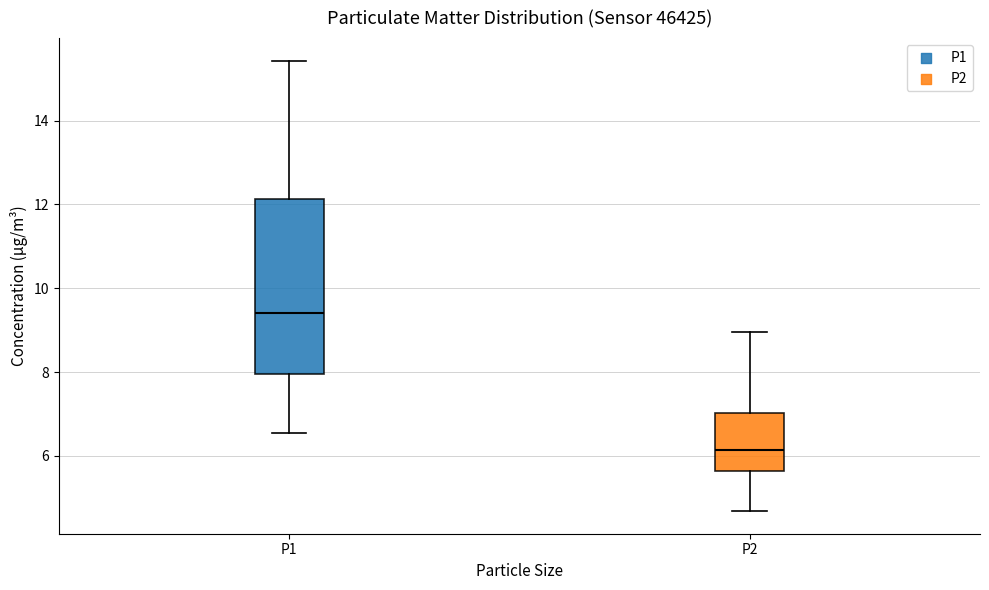

Reading left to right, read every box against the y-axis: the position of its median line, the range the box covers, and the ends of its whiskers. The values are not printed on the chart, so give them approximately, as read against the axis.

P1: median 9.4, box 8.0 to 12.2, whiskers 6.6 to 15.4
P2: median 6.2, box 5.6 to 7.0, whiskers 4.6 to 9.0